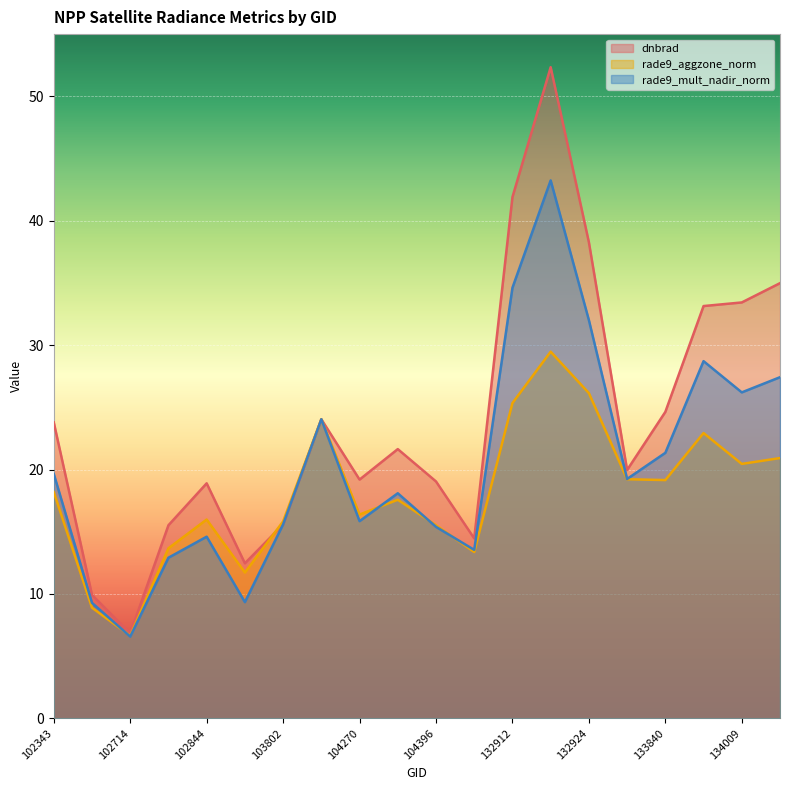

Between which two adjacent categories do rade9_aggzone_norm and dnbrad first intersect?

103556 and 103802